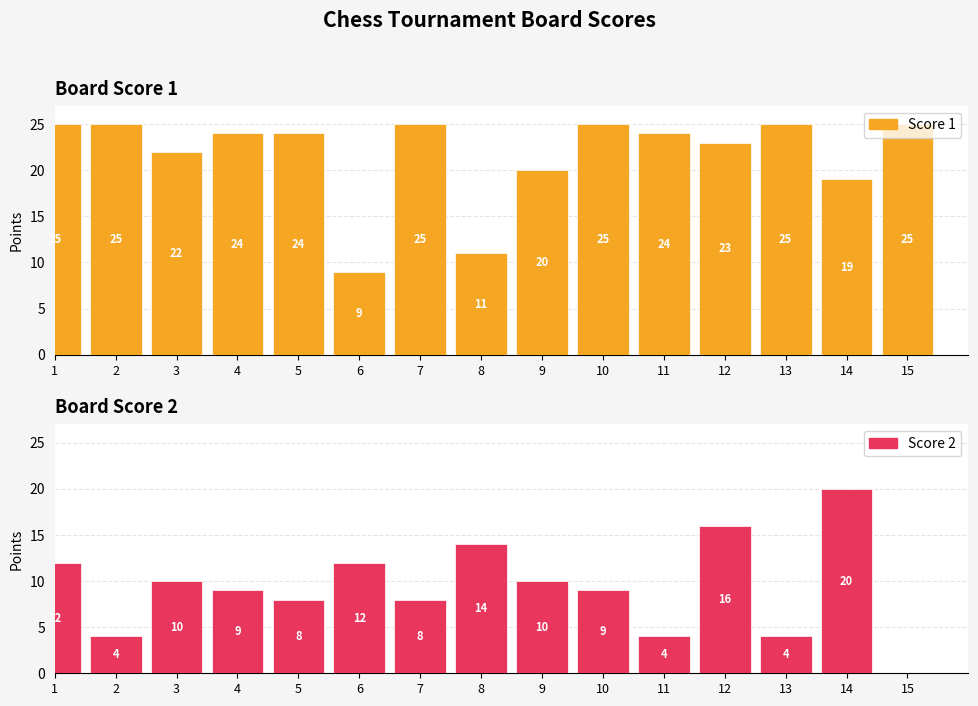

What are all the series names shown in the legend?

Score 1, Score 2